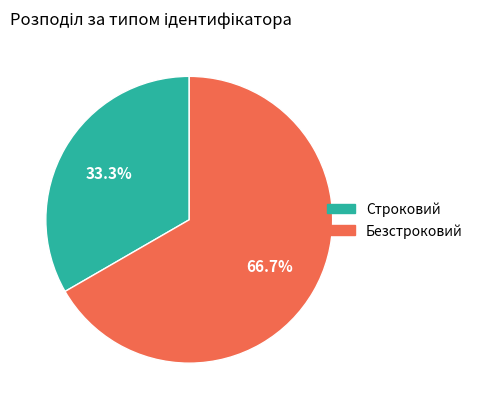

Rank the categories by value from lowest to highest.

Строковий, Безстроковий